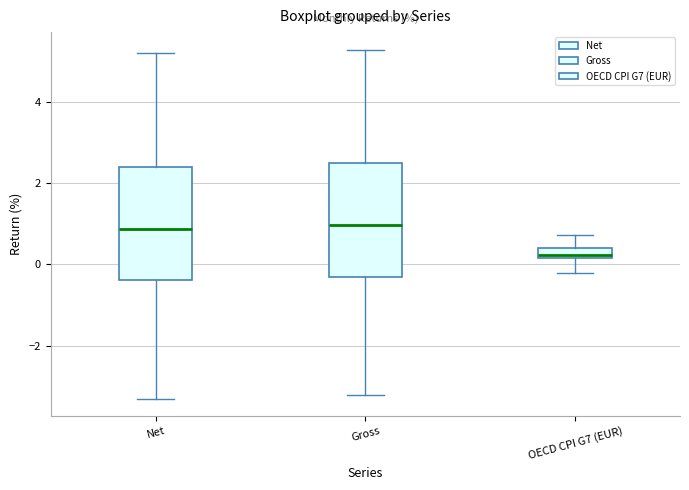

Which box's median line is the lowest?

OECD CPI G7 (EUR)